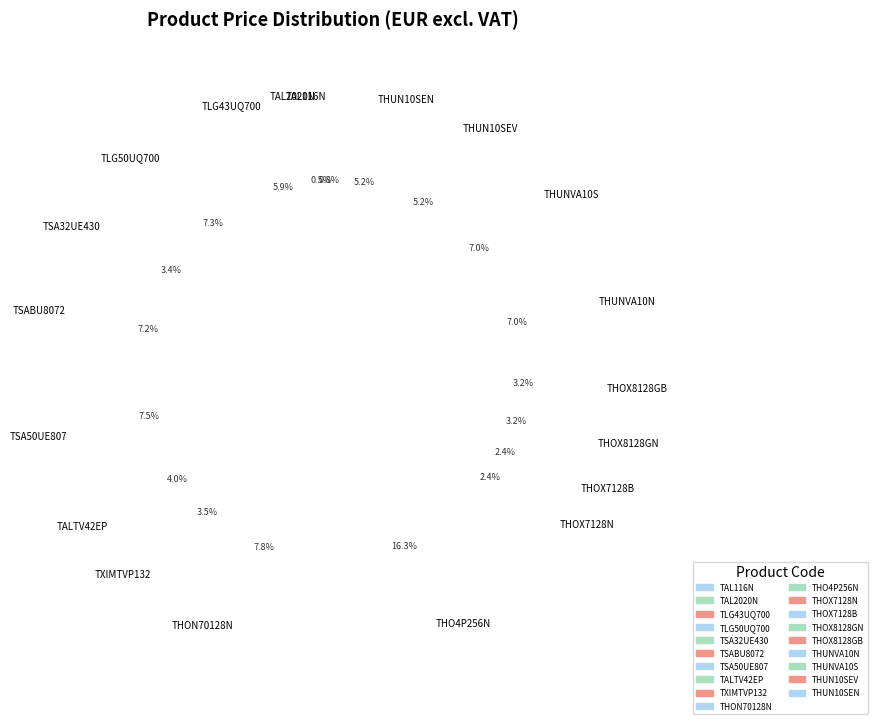

Is there any slice that represents more than half of the pie?

No